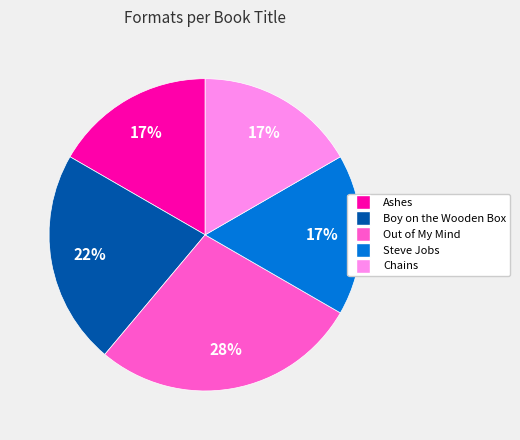

Is the sum of Out of My Mind and Steve Jobs greater than half?

No